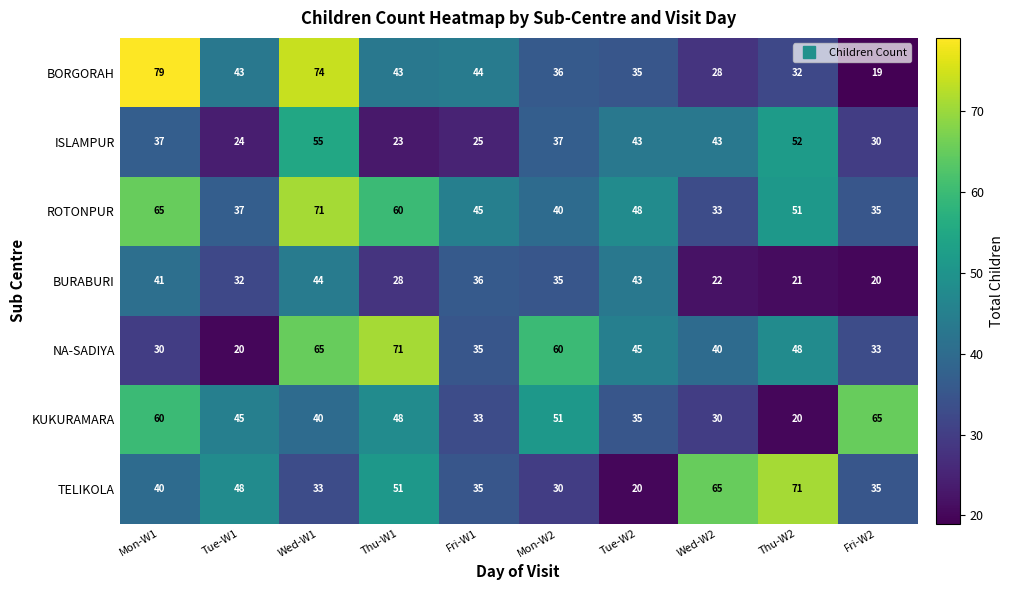

What is the difference between the maximum and minimum values in the NA-SADIYA series?

51